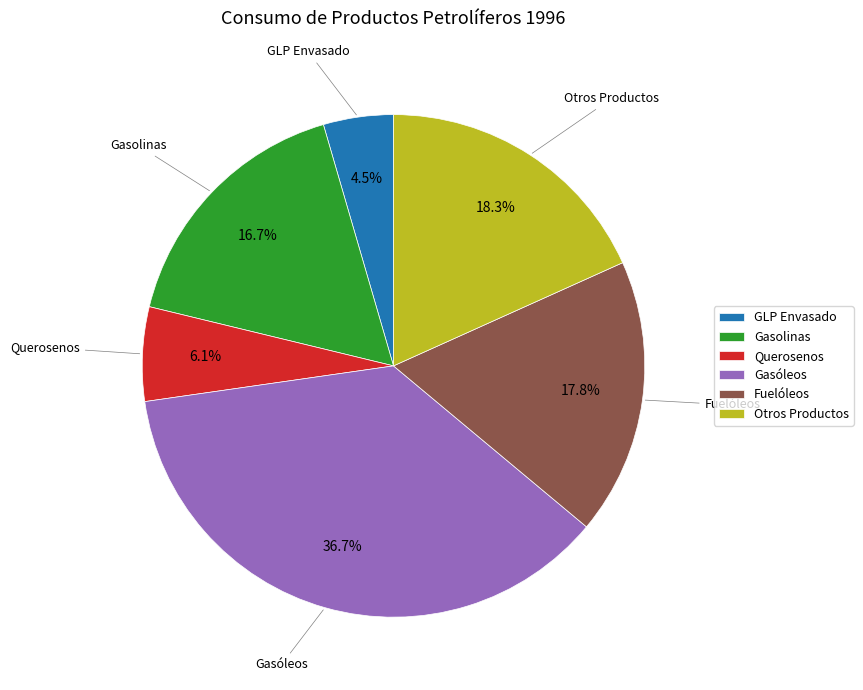

To the nearest percent, what percentage of the pie is Fuelóleos?

18%